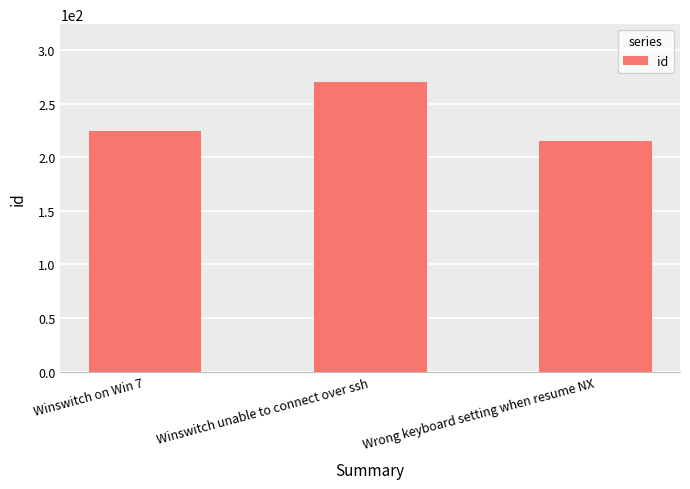

Reading left to right, what are all the values shown in this chart?

Winswitch on Win 7=224	Winswitch unable to connect over ssh=270	Wrong keyboard setting when resume NX=215